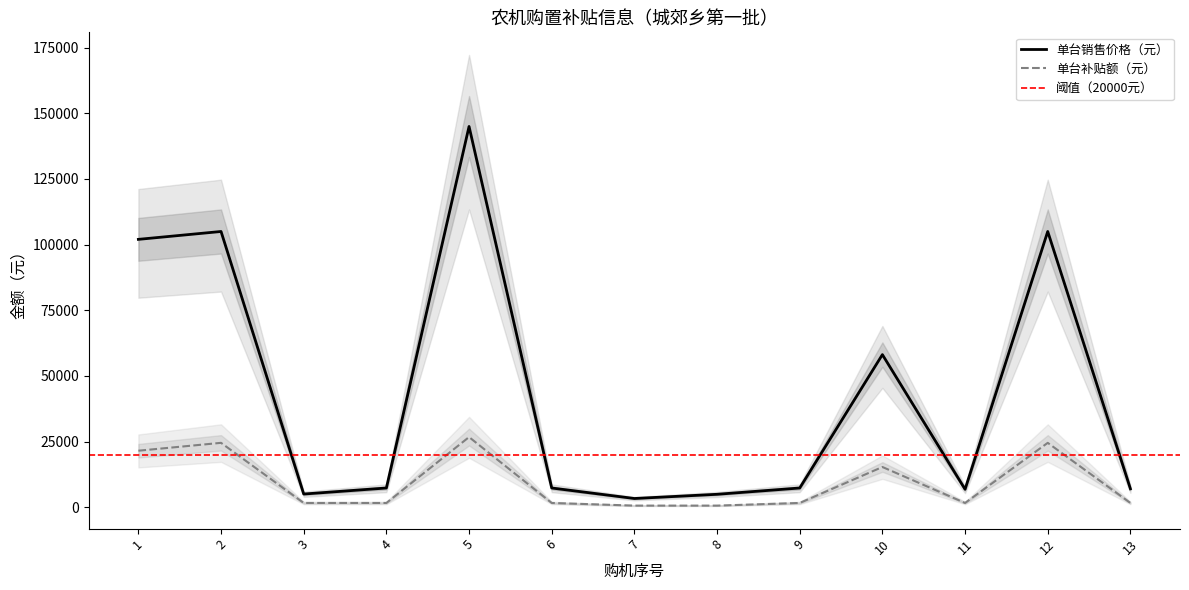

The 单台销售价格（元） series shows 102000 at 1. True or false?

True